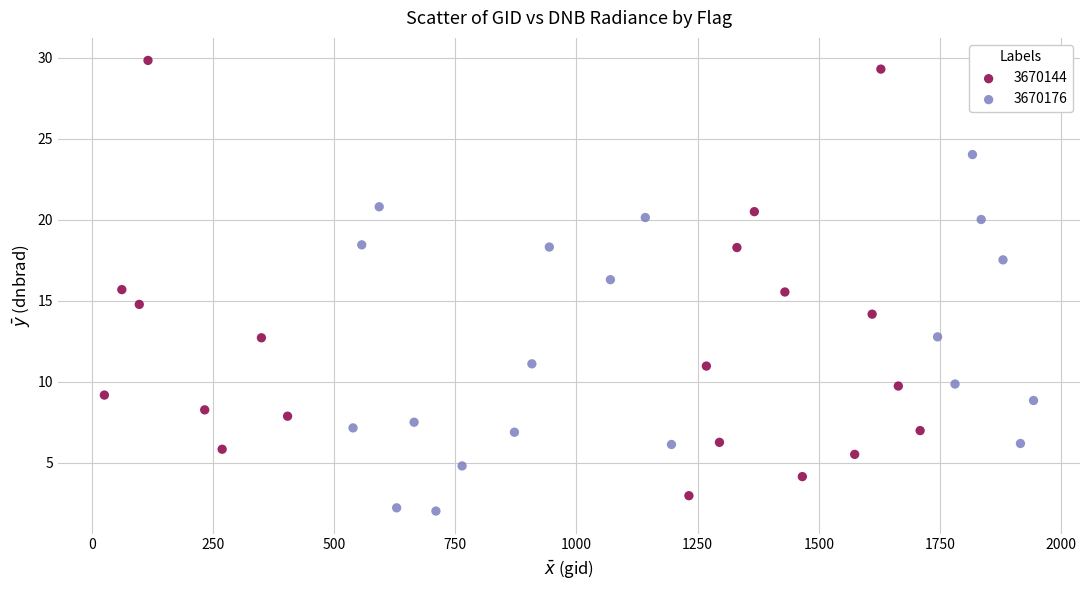

Which series reaches the maximum Y coordinate?

3670144